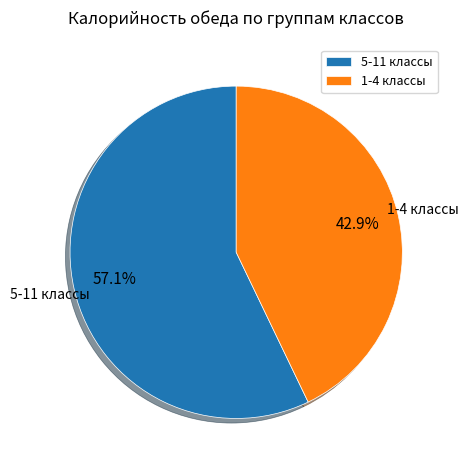

What is the largest slice in the pie chart?

5-11 классы